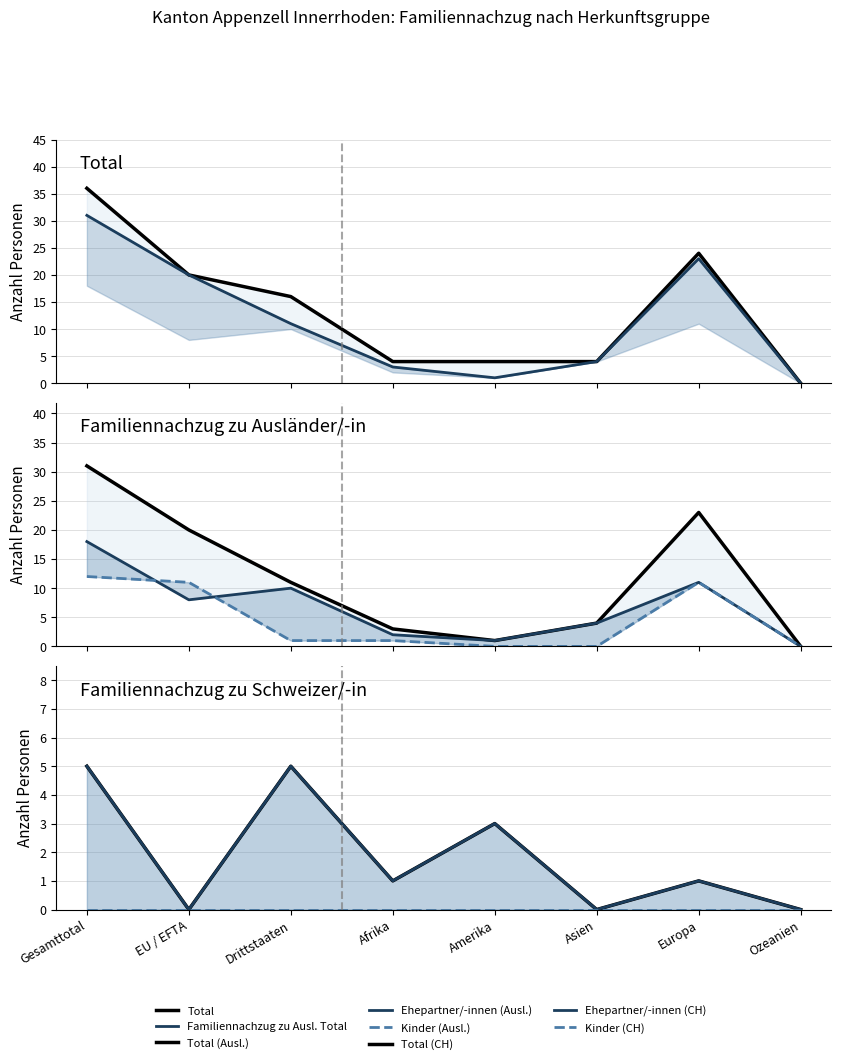

Which series has the widest spread of values?

Total (col_1)